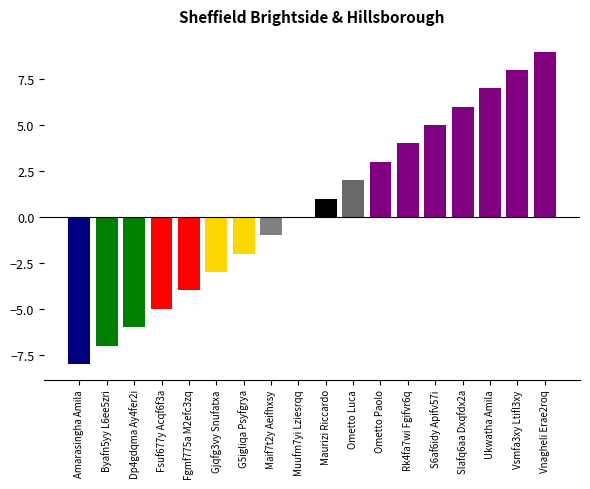

What is the change in value from Muufm7yi Lziesrqq to Vnagheli Erae2roq?

+9